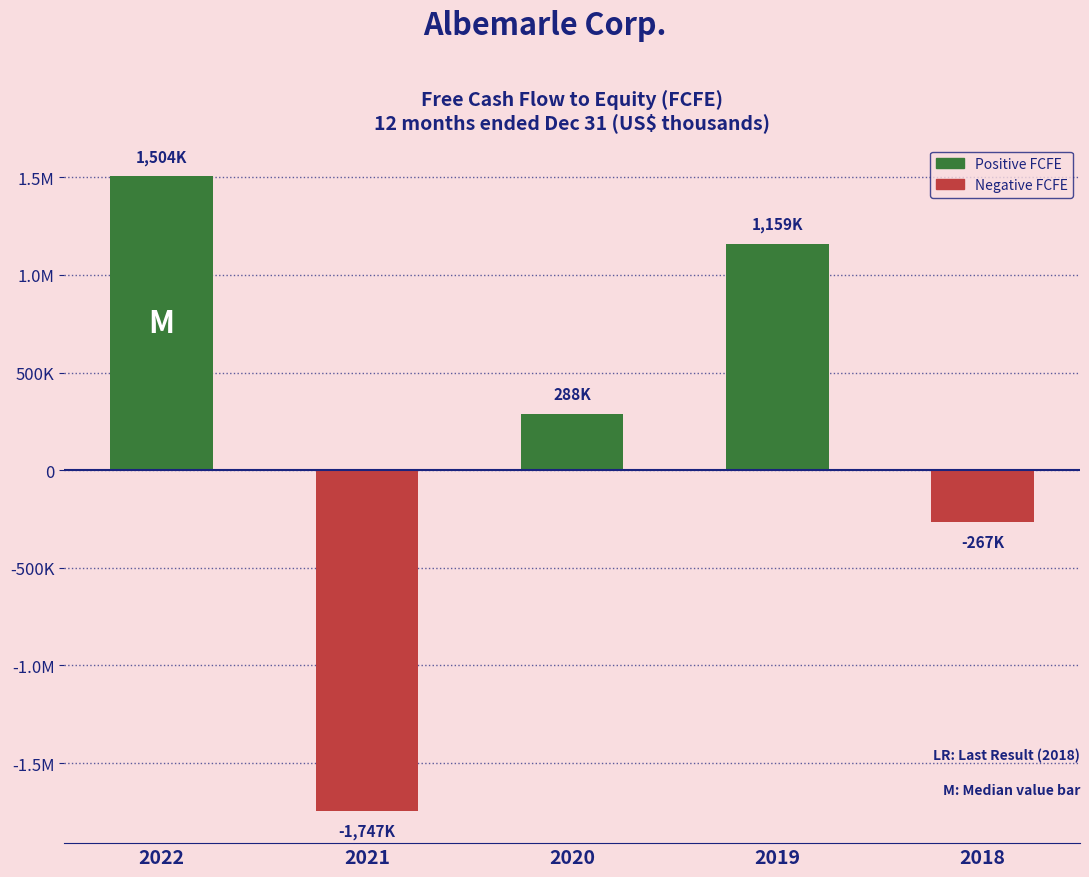

What is the minimum value shown in the chart?

-1747119